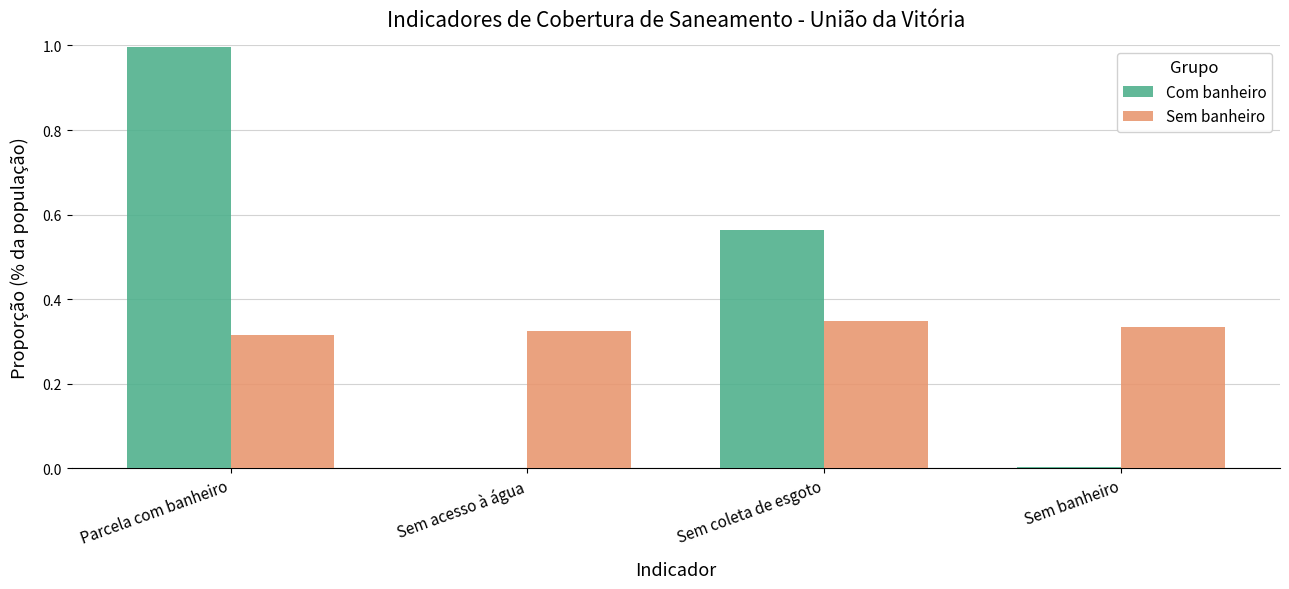

Which series changed the most between Sem acesso à água and Sem coleta de esgoto?

Com banheiro